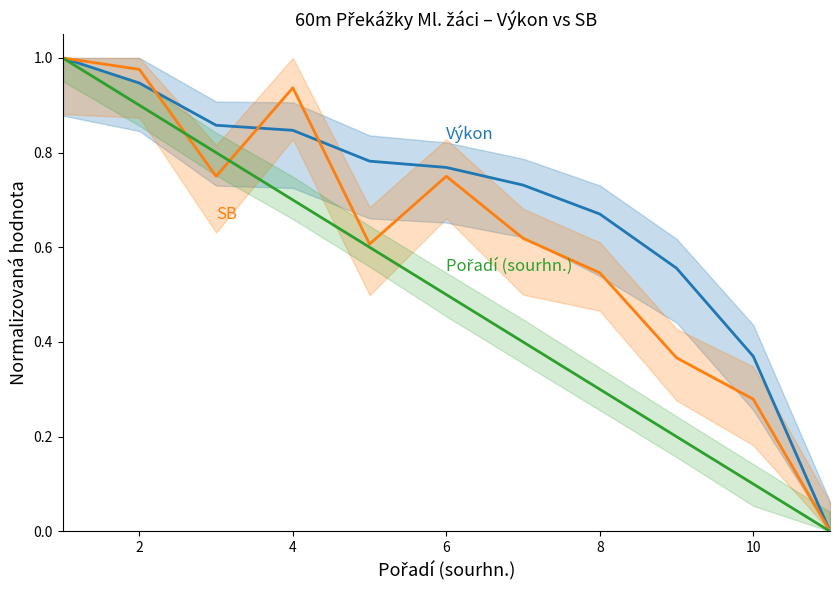

How many lines are shown in the chart?

3